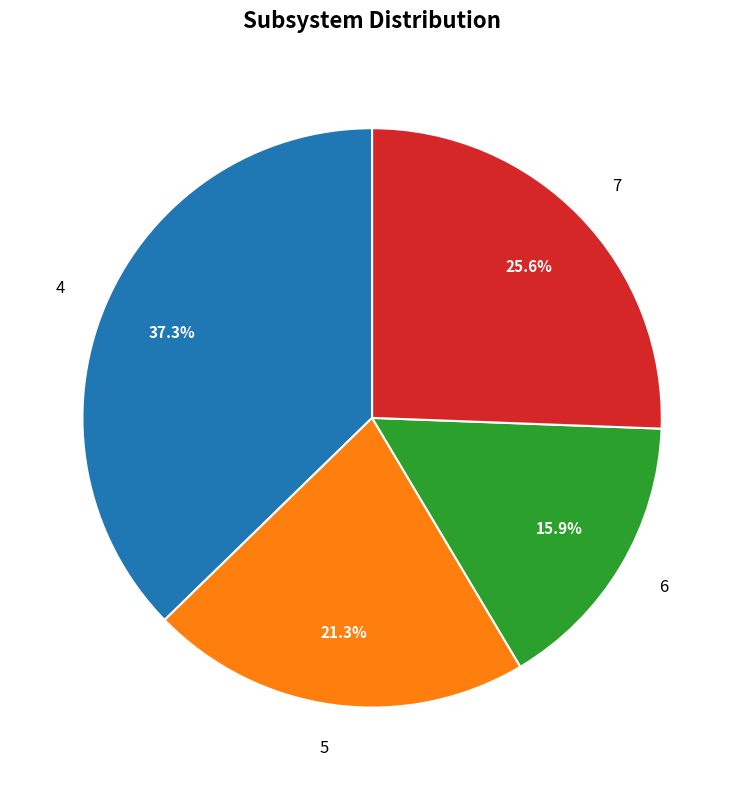

Does any single category account for the majority?

No